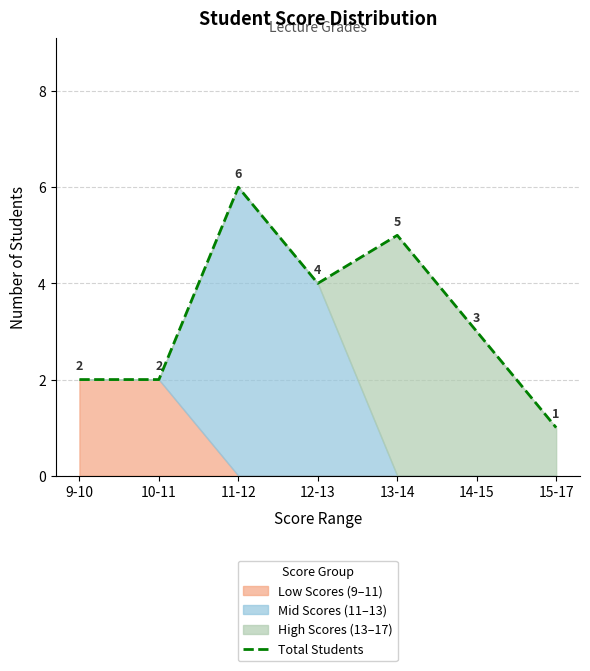

The value at 15-17 is 1. True or false?

True